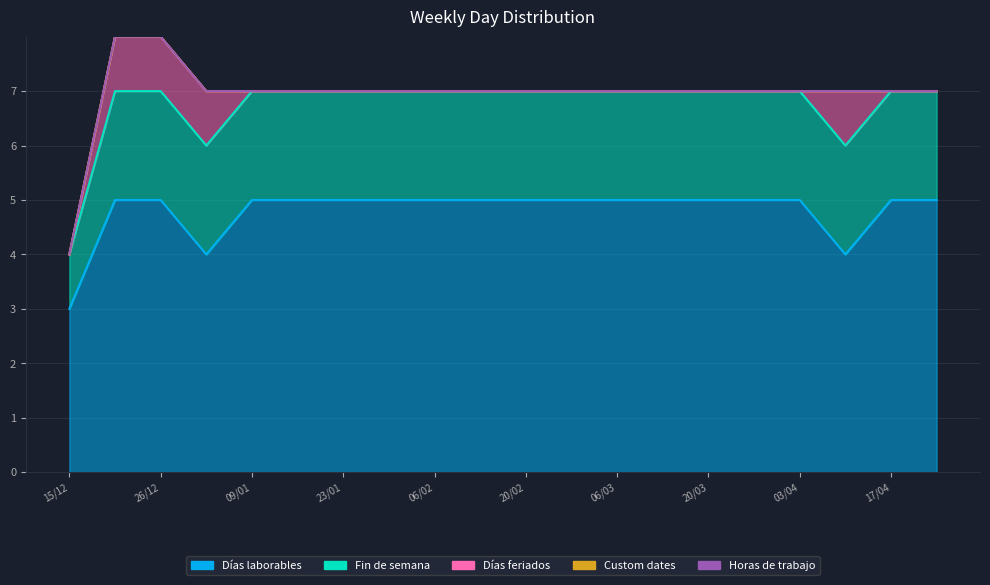

Is the value of Fin de semana at 06/03 greater than the value of Custom dates at 24/04?

Yes